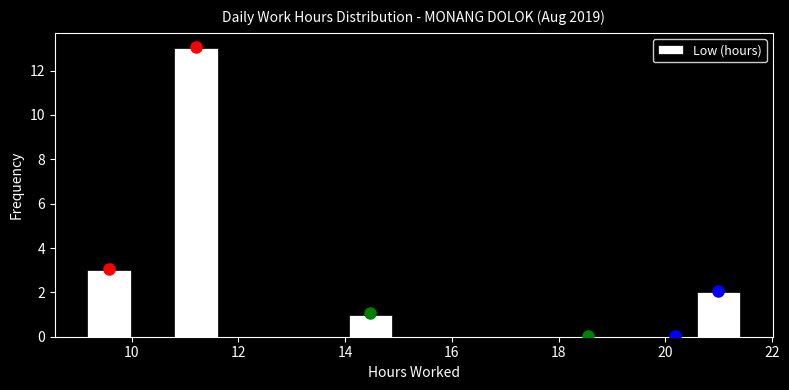

Over which range of the x-axis is the bar tallest?

10.8 to 11.6